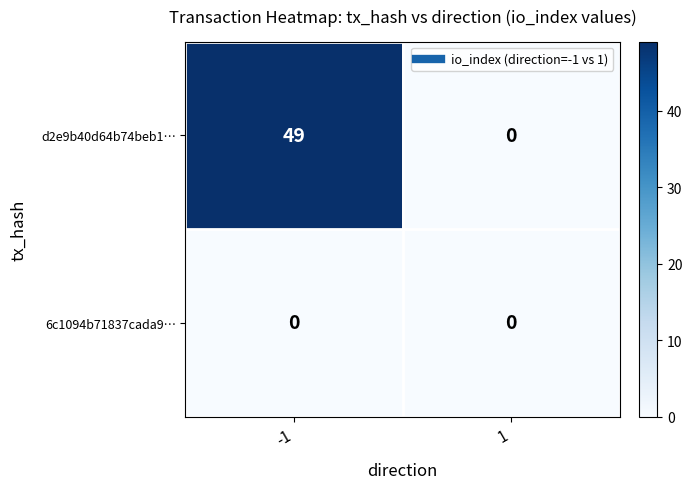

True or false: 6c1094b71837cada9… has a value of 0 at 1.

True